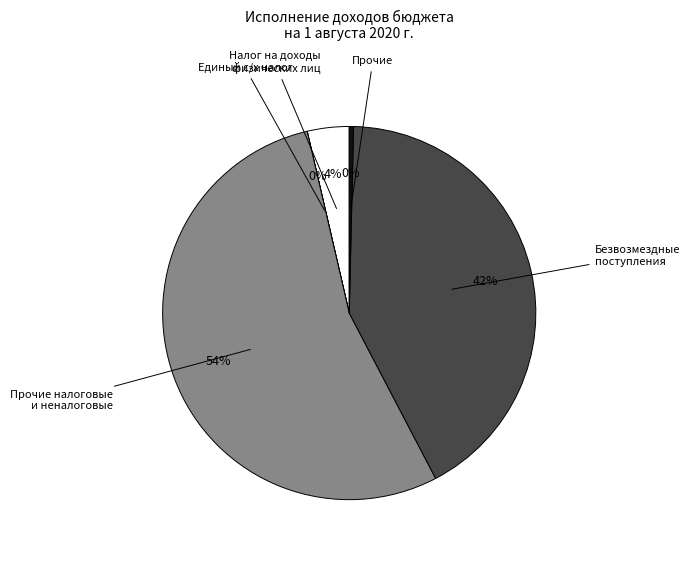

Is there any slice that represents more than half of the pie?

Yes